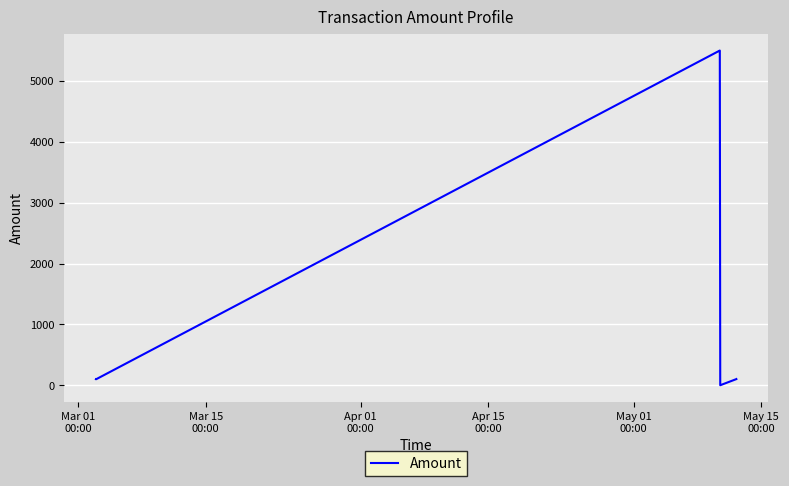

Does the chart have visible grid lines?

Yes